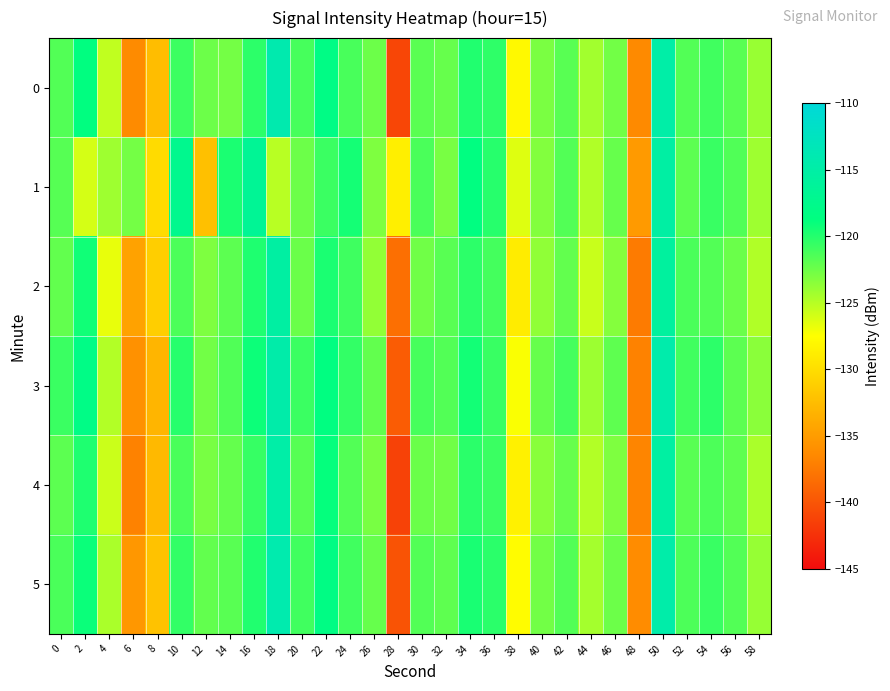

Reading left to right, extract all data points from this chart.

0: 0=-121.6	2=-118.7	4=-125.3	6=-136.3	8=-132.4	10=-120.8	12=-122.4	14=-122.7	16=-120.3	18=-114.1	20=-121.2	22=-118.2	24=-121.3	26=-122.5	28=-141.0	30=-121.9	32=-122.2	34=-119.9	36=-120.4	38=-128.0	40=-123.0	42=-121.8	44=-124.3	46=-122.7	48=-136.4	50=-114.9	52=-121.6	54=-121.0	56=-121.8	58=-123.9
1: 0=-121.7	2=-126.0	4=-124.2	6=-122.7	8=-130.2	10=-117.3	12=-132.3	14=-119.6	16=-116.6	18=-125.1	20=-122.5	22=-120.8	24=-119.5	26=-123.1	28=-128.7	30=-121.3	32=-122.9	34=-118.6	36=-120.1	38=-126.4	40=-123.2	42=-121.6	44=-124.8	46=-122.3	48=-135.1	50=-115.2	52=-121.9	54=-120.7	56=-121.5	58=-124.2
2: 0=-122.1	2=-119.3	4=-126.7	6=-134.5	8=-131.2	10=-121.4	12=-123.1	14=-121.9	16=-119.8	18=-115.3	20=-122.4	22=-119.7	24=-120.9	26=-123.8	28=-138.2	30=-122.6	32=-121.8	34=-120.3	36=-121.1	38=-128.9	40=-123.7	42=-122.1	44=-125.6	46=-123.3	48=-137.4	50=-115.7	52=-121.3	54=-121.6	56=-122.4	58=-124.8
3: 0=-120.8	2=-118.1	4=-124.9	6=-135.8	8=-133.1	10=-120.1	12=-122.7	14=-121.5	16=-119.2	18=-114.6	20=-120.8	22=-118.6	24=-120.5	26=-122.1	28=-139.5	30=-121.2	32=-121.6	34=-119.4	36=-120.7	38=-127.3	40=-122.3	42=-121.1	44=-124.1	46=-122.0	48=-136.9	50=-114.5	52=-121.0	54=-120.3	56=-121.9	58=-123.5
4: 0=-121.9	2=-119.8	4=-125.7	6=-136.9	8=-132.8	10=-121.3	12=-122.9	14=-122.2	16=-120.6	18=-114.9	20=-121.7	22=-118.9	24=-121.6	26=-122.9	28=-141.3	30=-122.4	32=-122.6	34=-120.2	36=-120.8	38=-128.5	40=-123.4	42=-122.3	44=-124.9	46=-123.1	48=-136.7	50=-115.4	52=-121.8	54=-121.4	56=-122.0	58=-124.6
5: 0=-121.3	2=-119.1	4=-124.6	6=-135.4	8=-132.1	10=-120.5	12=-122.1	14=-121.8	16=-119.9	18=-114.2	20=-121.0	22=-118.3	24=-121.0	26=-122.3	28=-140.1	30=-121.6	32=-122.0	34=-119.6	36=-120.2	38=-127.7	40=-122.7	42=-121.6	44=-124.4	46=-122.5	48=-136.2	50=-114.7	52=-121.4	54=-120.7	56=-121.6	58=-123.9